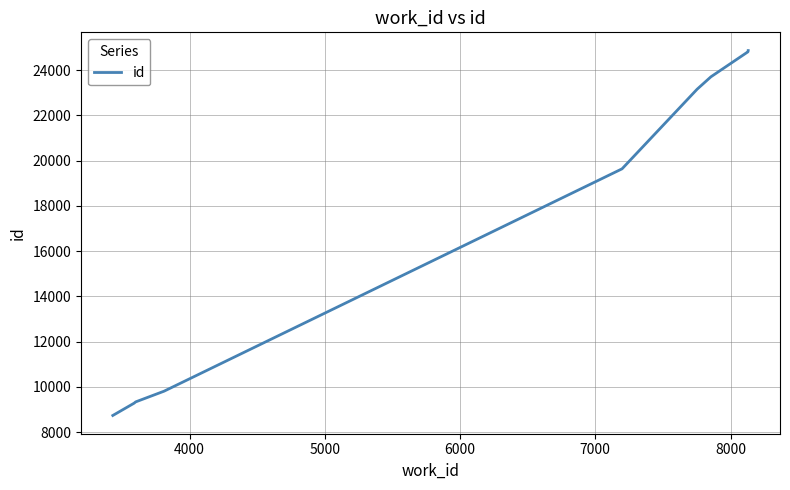

Does the chart display data point markers on the line(s)?

No